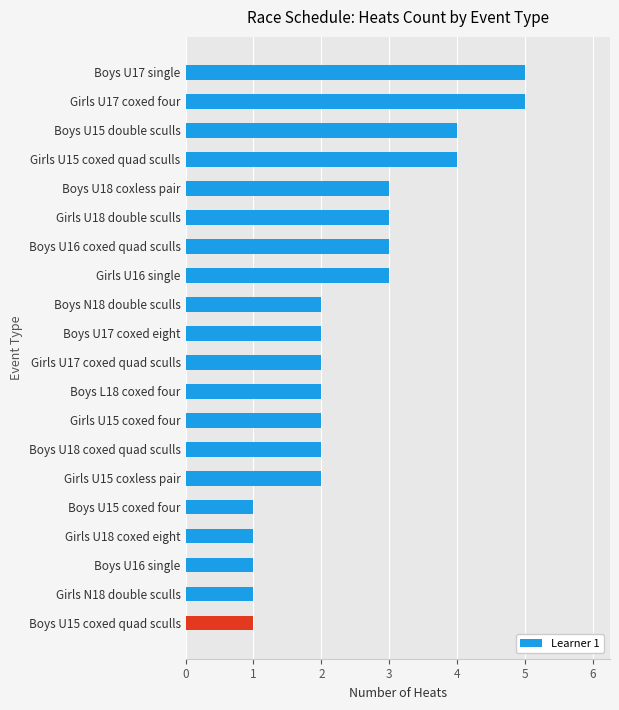

Approximately how many times larger is the value at Boys L18 coxed four compared to Boys U18 coxed quad sculls?

1.0